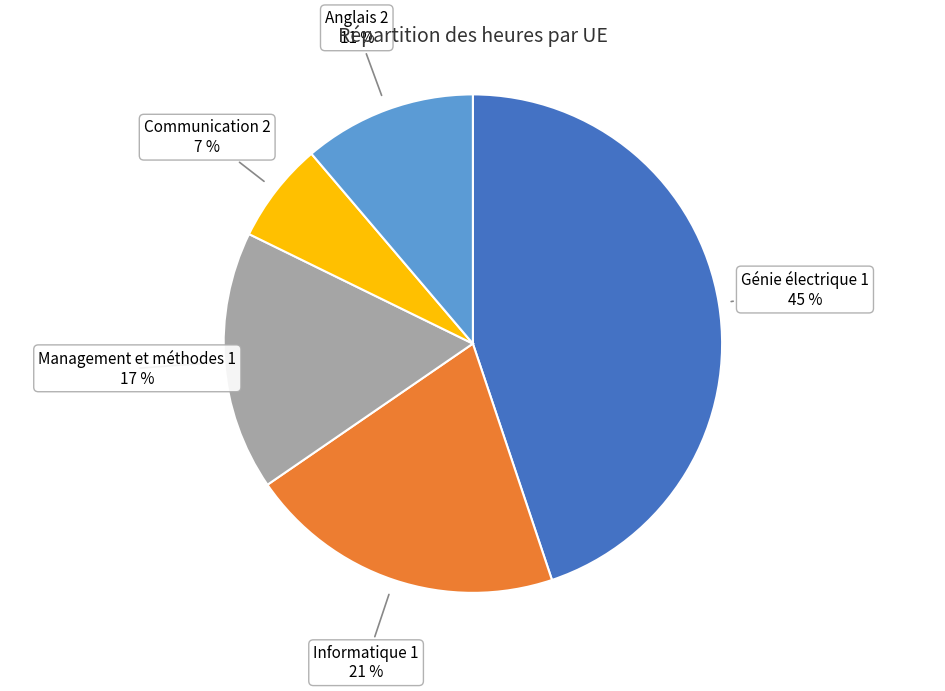

Does any single category account for the majority?

No